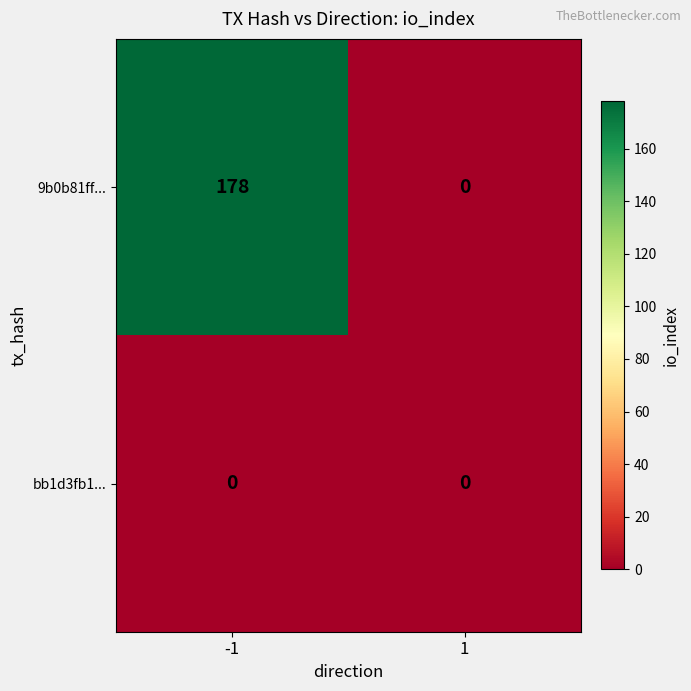

At how many categories does at least one series exceed 27?

1